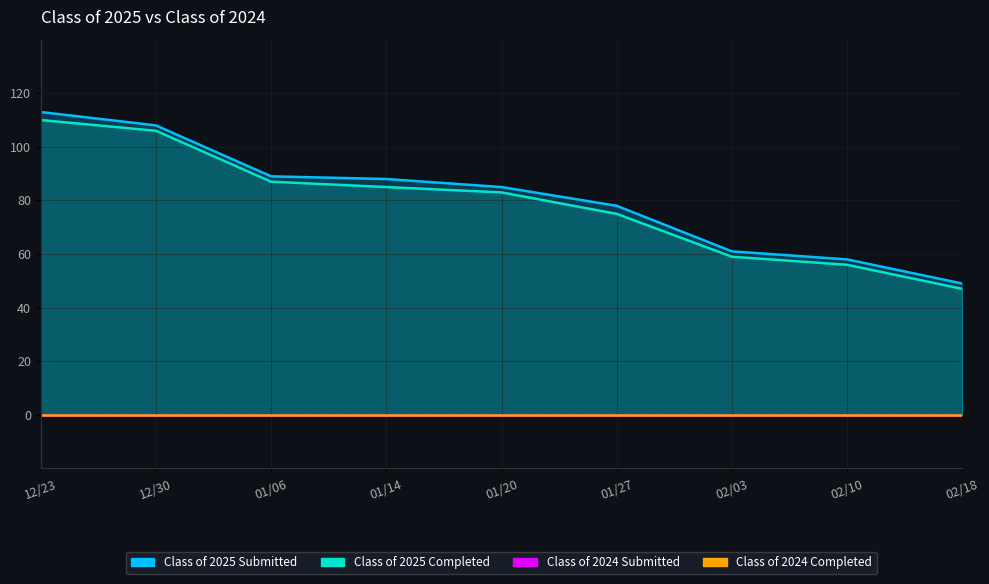

The Class of 2025 Submitted series shows 79 at 02/10. True or false?

False